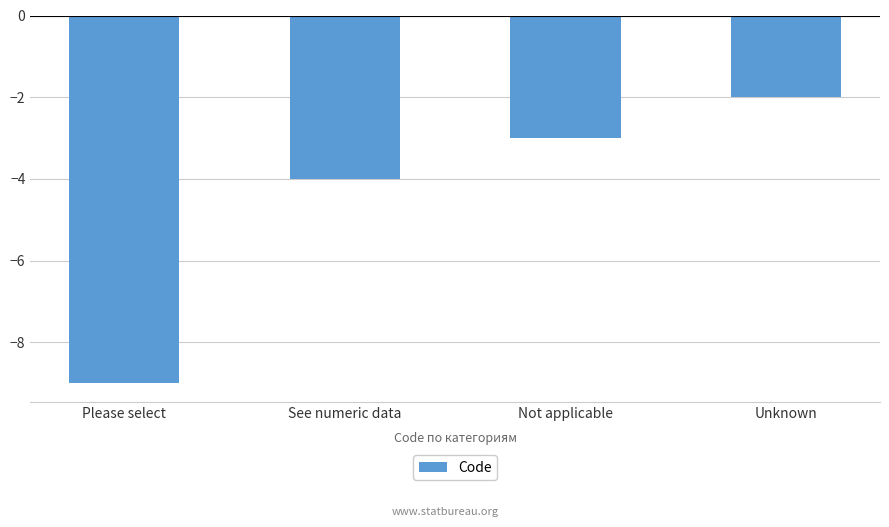

Rank the categories by value from highest to lowest.

Unknown, Not applicable, See numeric data, Please select